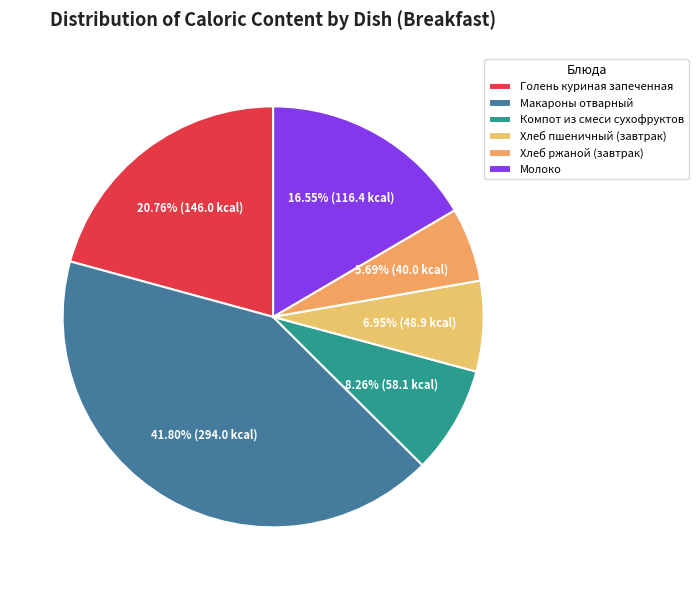

To the nearest percent, what percentage of the pie is Компот из смеси сухофруктов?

8%